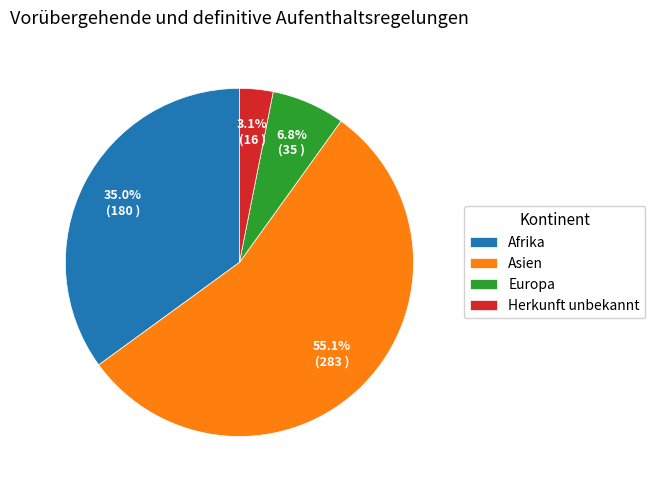

Which slice represents more than half of the pie?

Asien